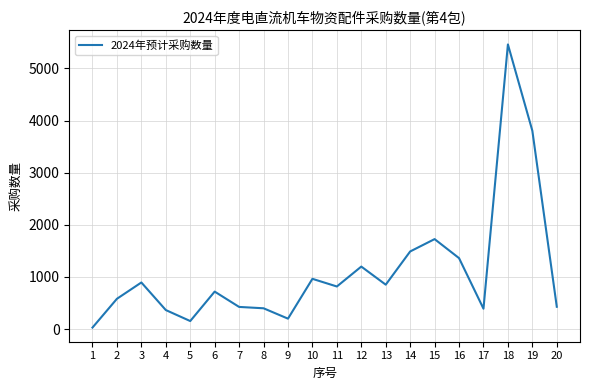

Where is the first local maximum?

3